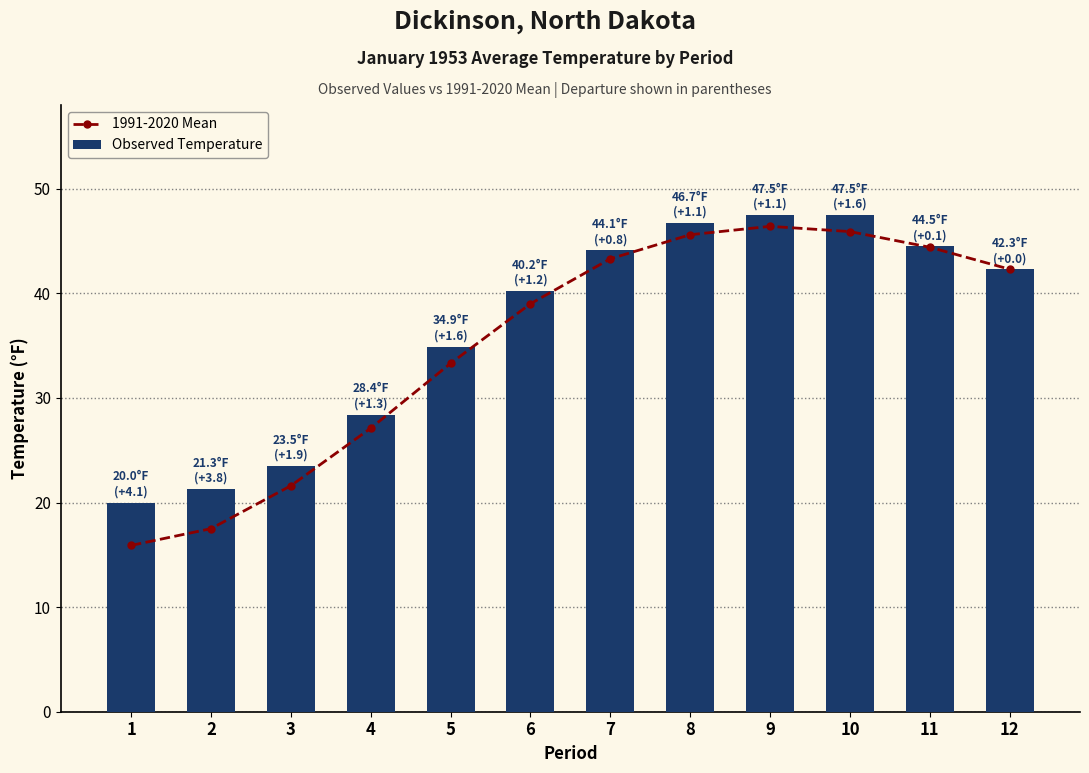

What is the minimum value shown in the chart?

15.9